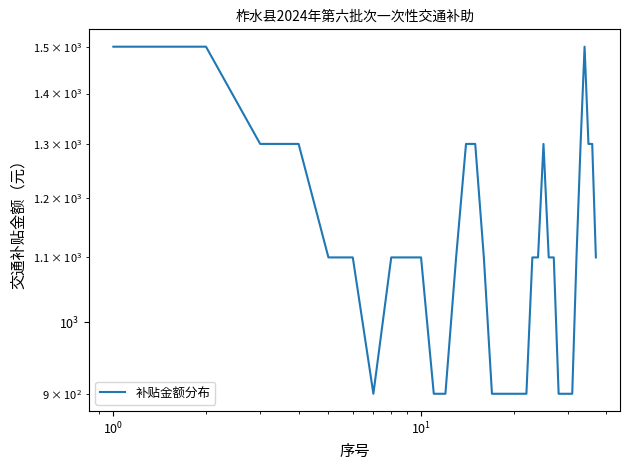

How many points are higher than both their immediate neighbors (excluding endpoints)?

2